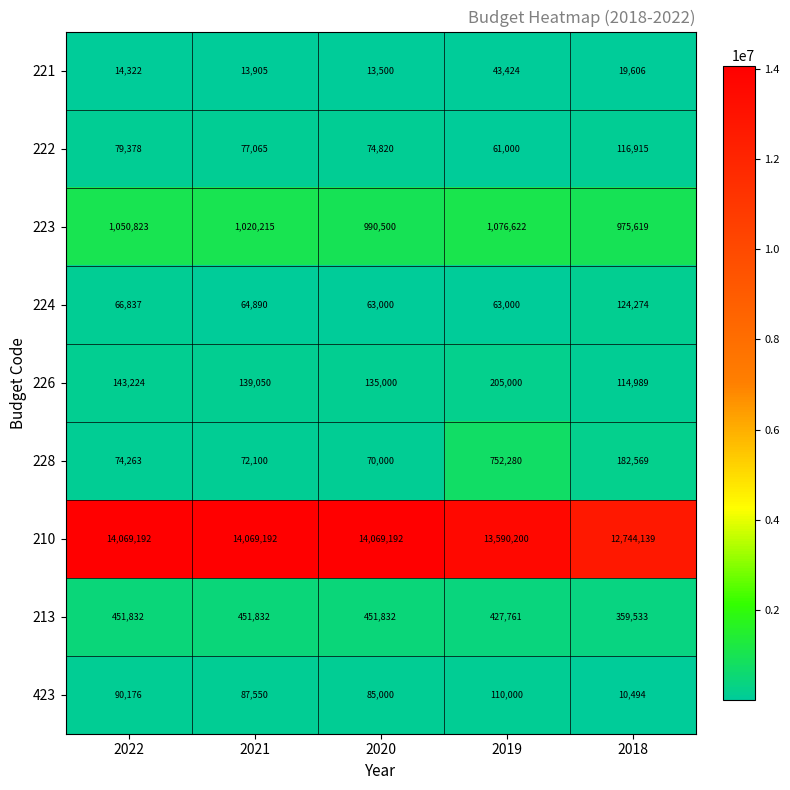

The value of 213 at 2022 is 204200. True or false?

False